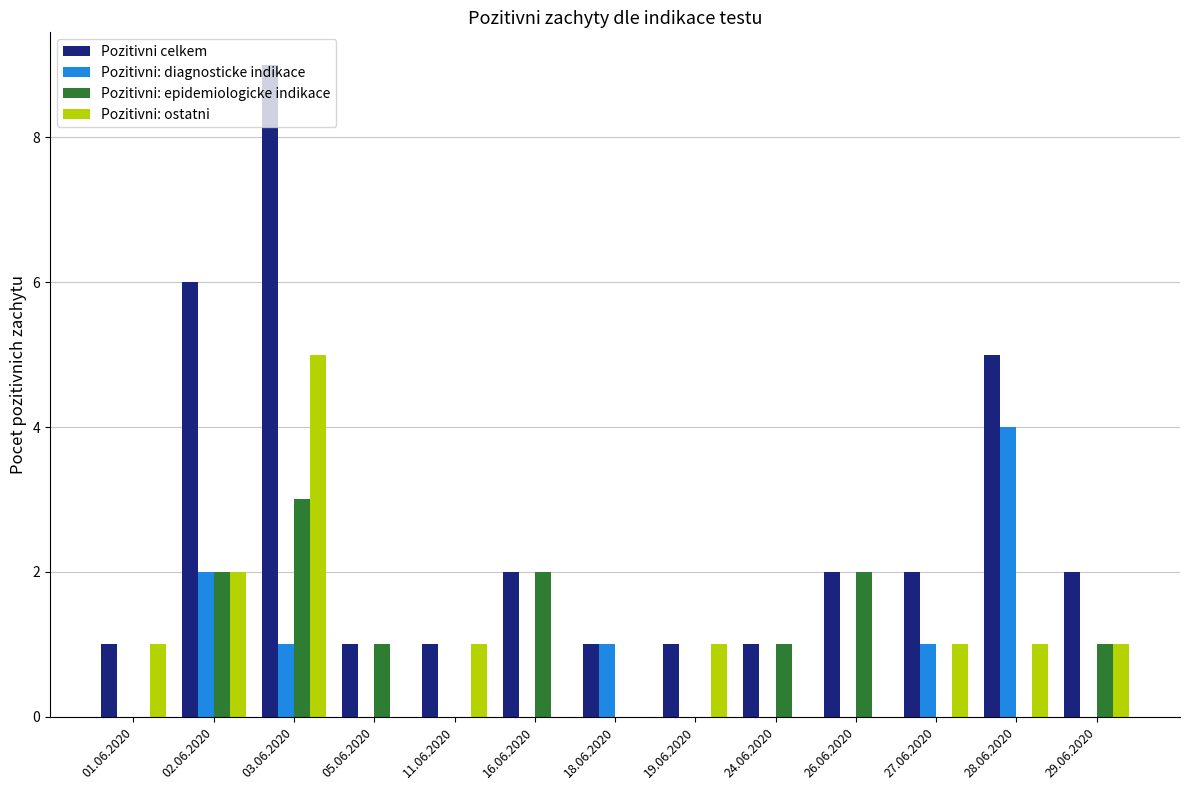

Reading left to right, what are all the values shown in this chart?

Pozitivni celkem: 1	6	9	1	1	2	1	1	1	2	2	5	2
Pozitivni: diagnosticke indikace: 0	2	1	0	0	0	1	0	0	0	1	4	0
Pozitivni: epidemiologicke indikace: 0	2	3	1	0	2	0	0	1	2	0	0	1
Pozitivni: ostatni: 1	2	5	0	1	0	0	1	0	0	1	1	1